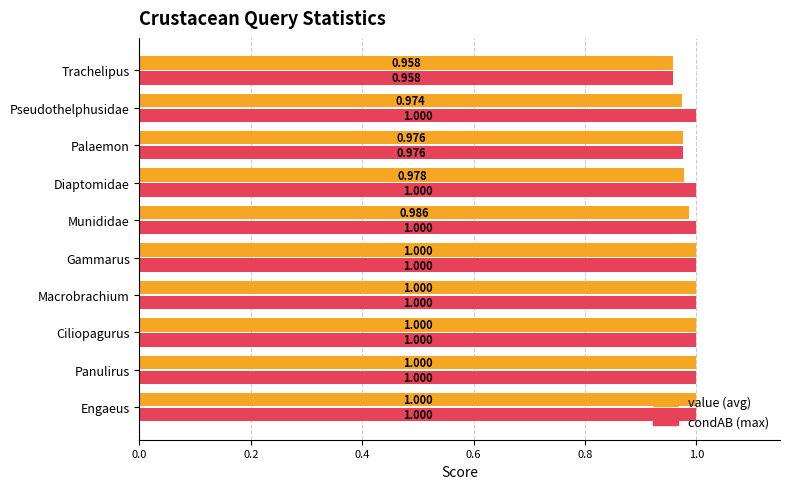

At which category does the chart reach its minimum across all series?

Trachelipus